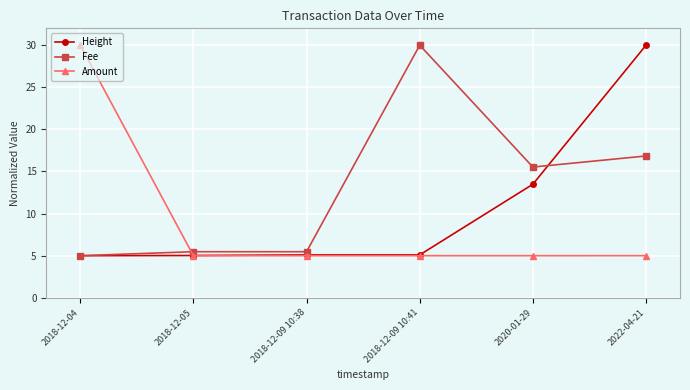

What is the greatest value displayed?

30.0